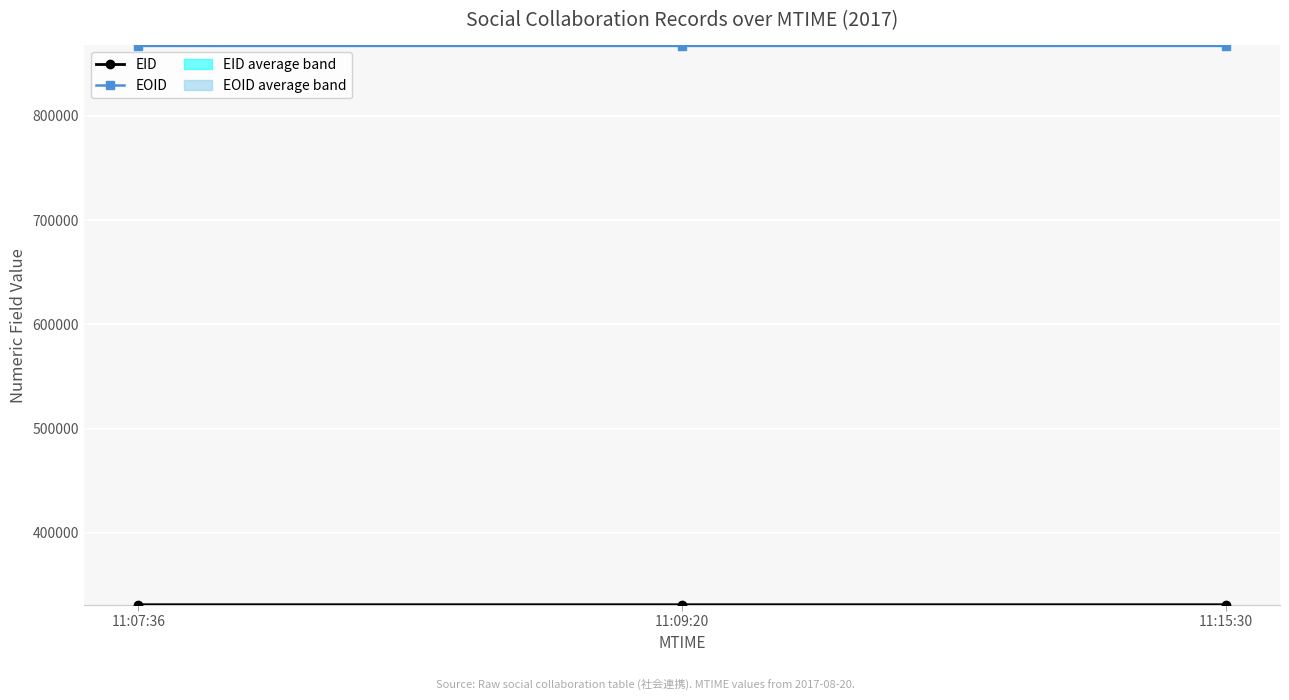

What are all the series names shown in the legend?

EID, EOID